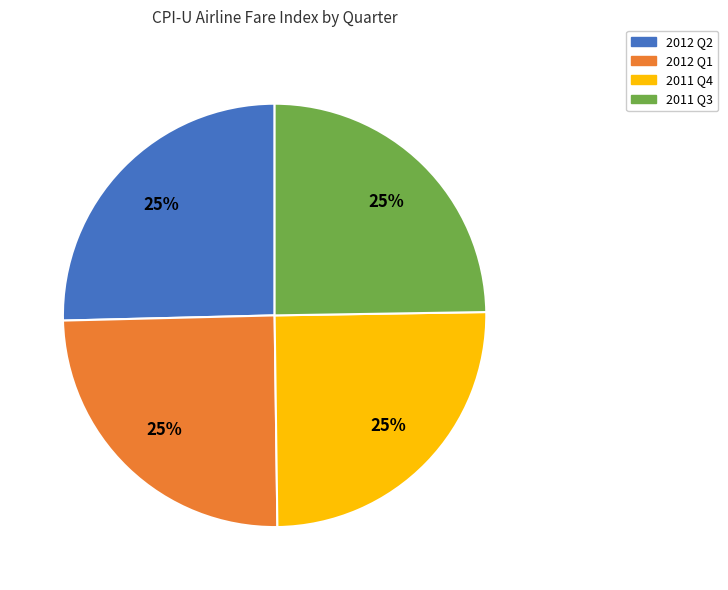

To the nearest percent, what is the combined percentage of 2012 Q1 and 2011 Q4?

50%